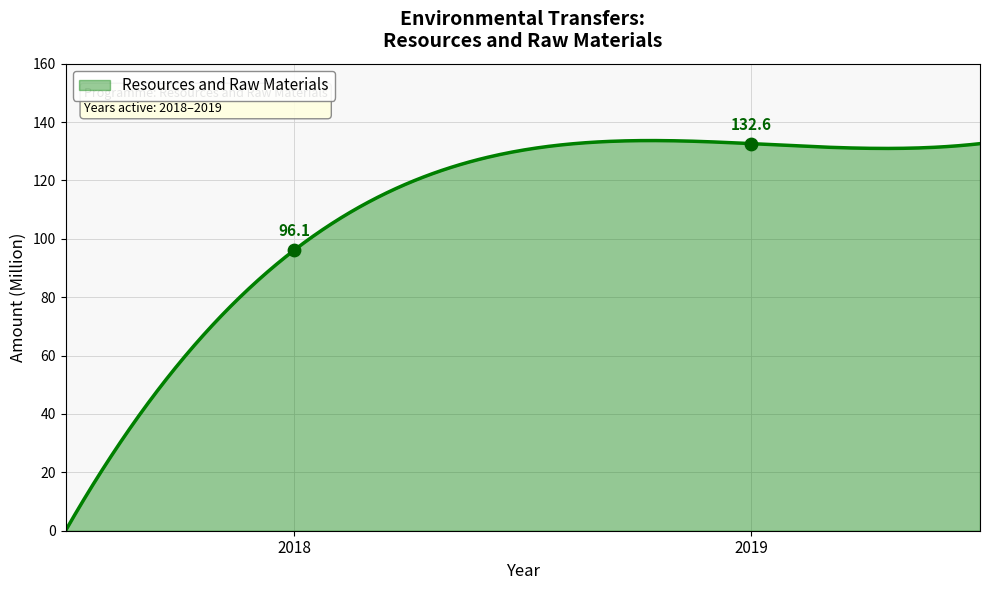

Between 2019 and 2018, which is larger?

2019